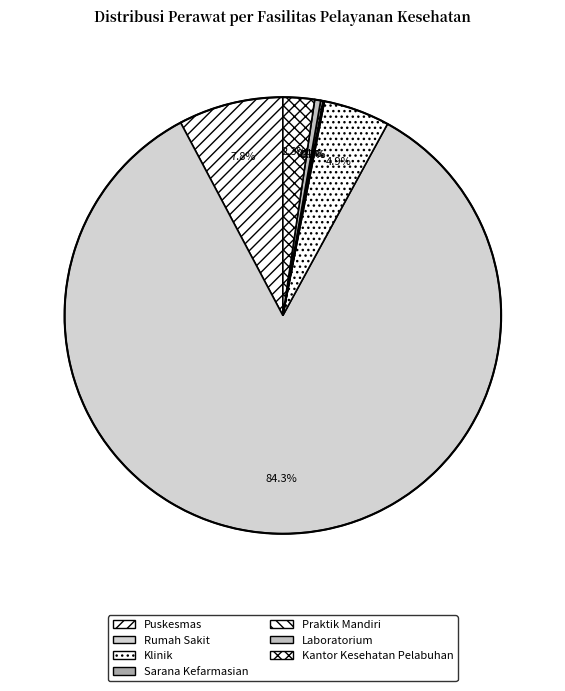

What percentage is the Kantor Kesehatan Pelabuhan slice, to the nearest percent?

2%